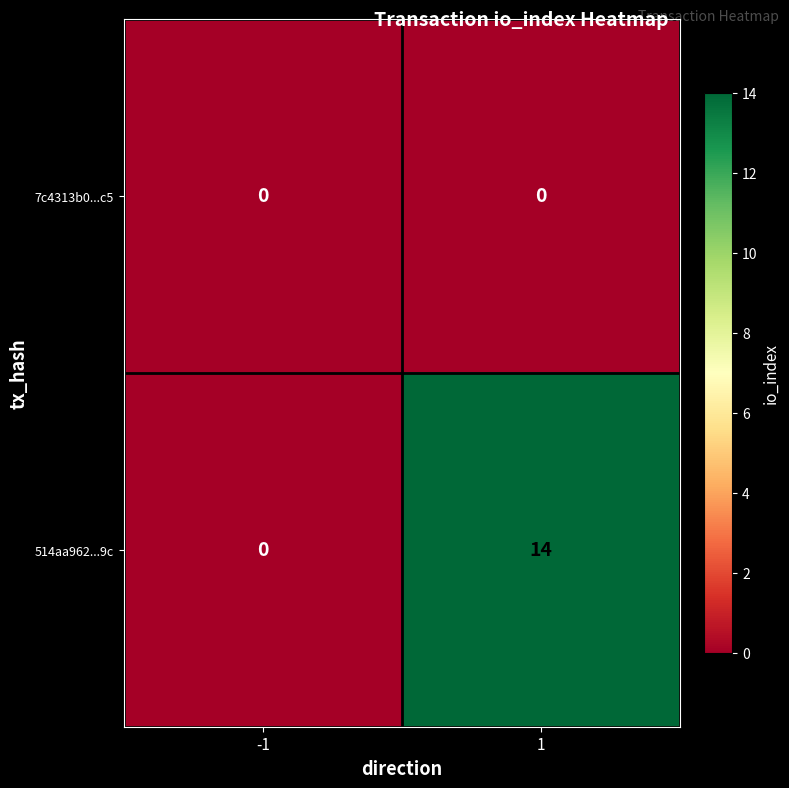

What is the difference between the 514aa962...9c values at -1 and 1?

14